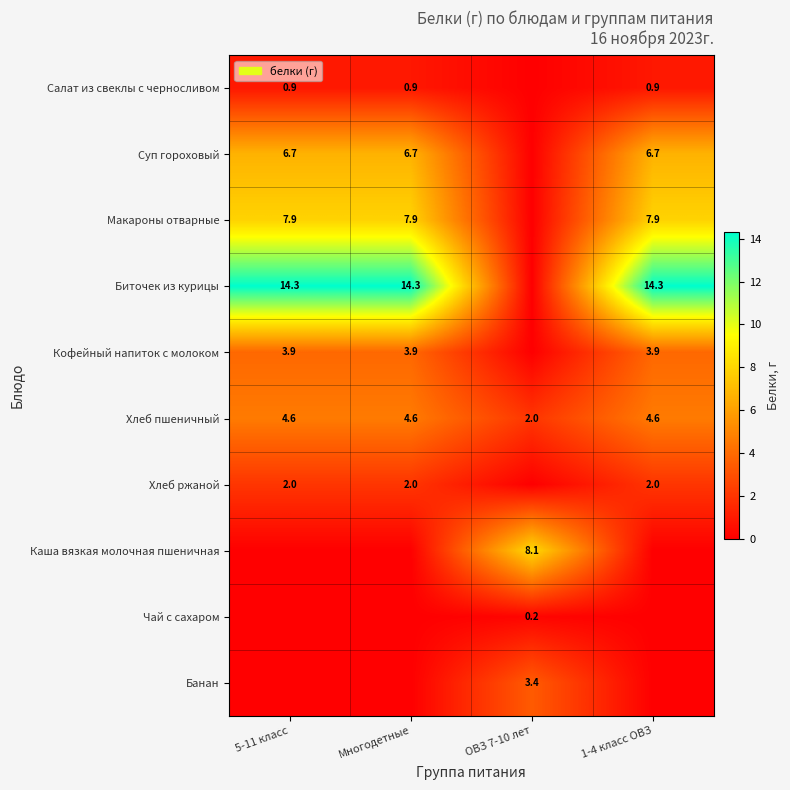

How many categories are shown in the chart?

4